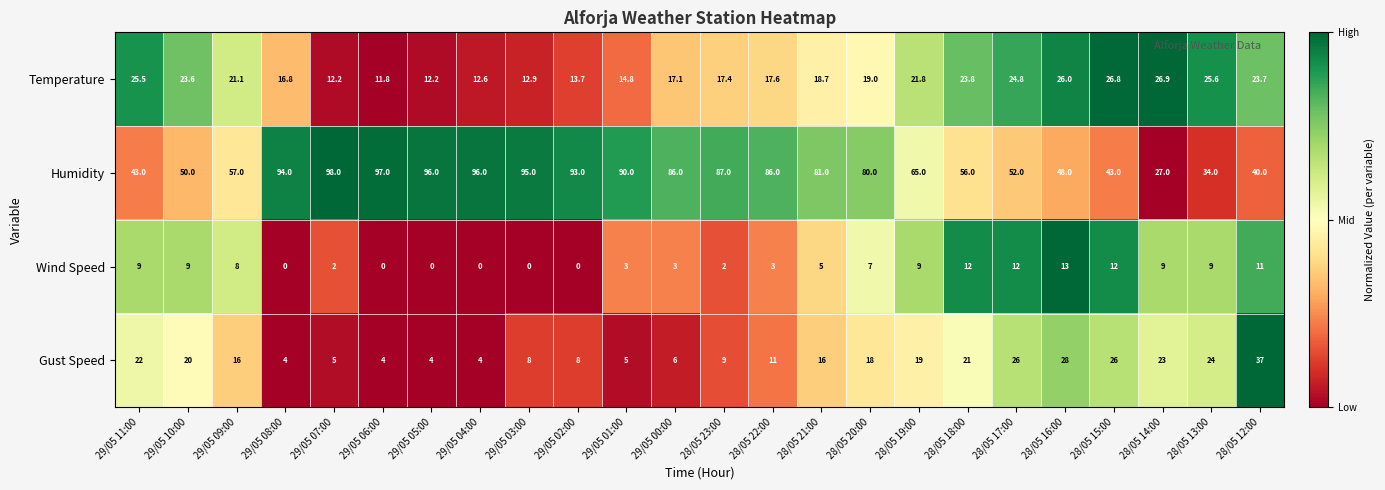

What is the total value across all series at 28/05 23:00?

115.4